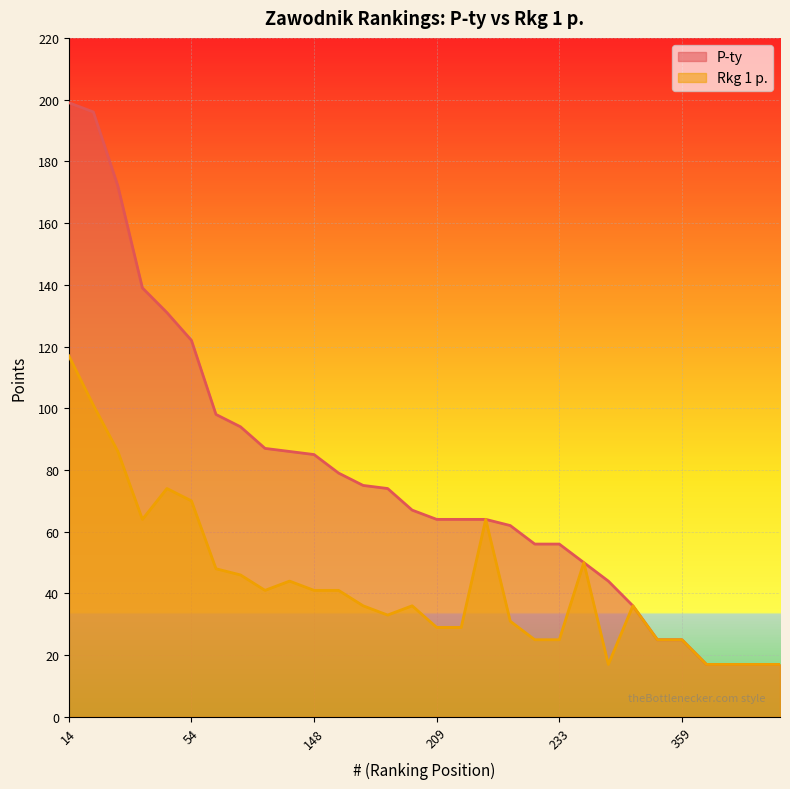

True or false: Rkg 1 p. and P-ty cross at least once.

False